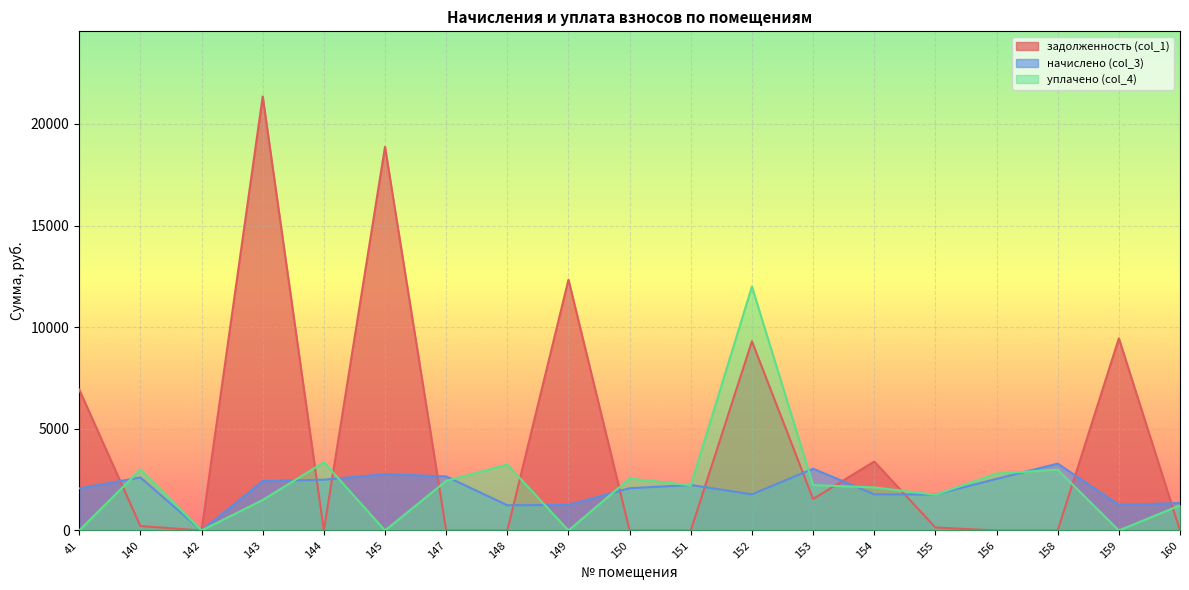

How many values in the начислено (col_3) series exceed 2079?

10